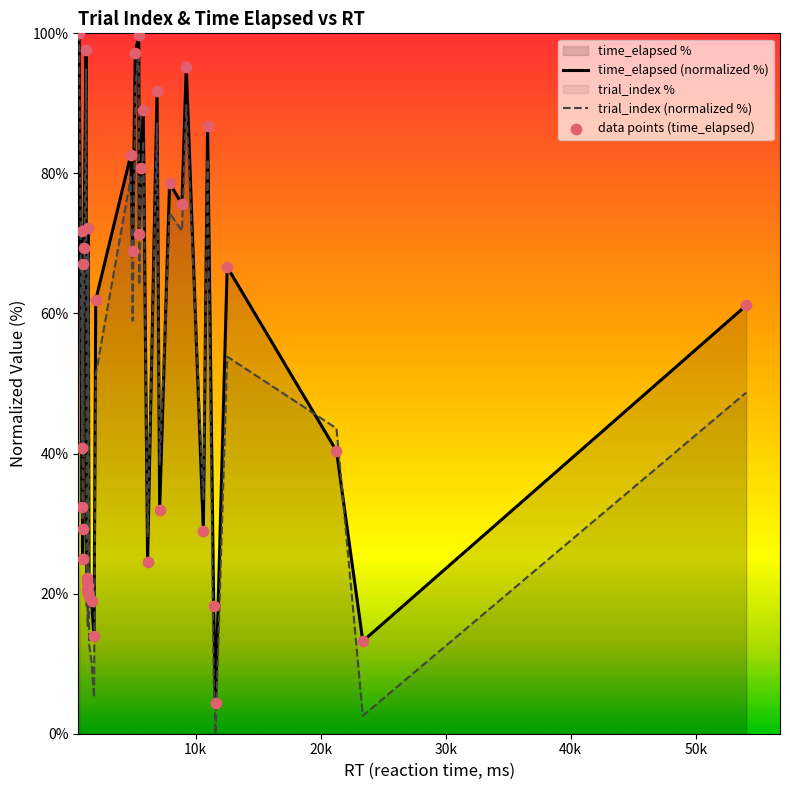

Which series reaches the maximum Y coordinate?

time_elapsed (normalized %)